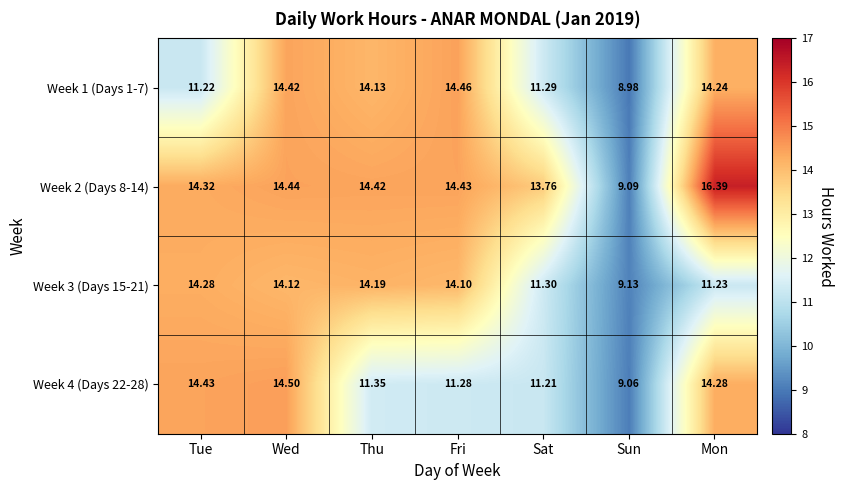

At which category does the chart reach its peak across all series?

Mon